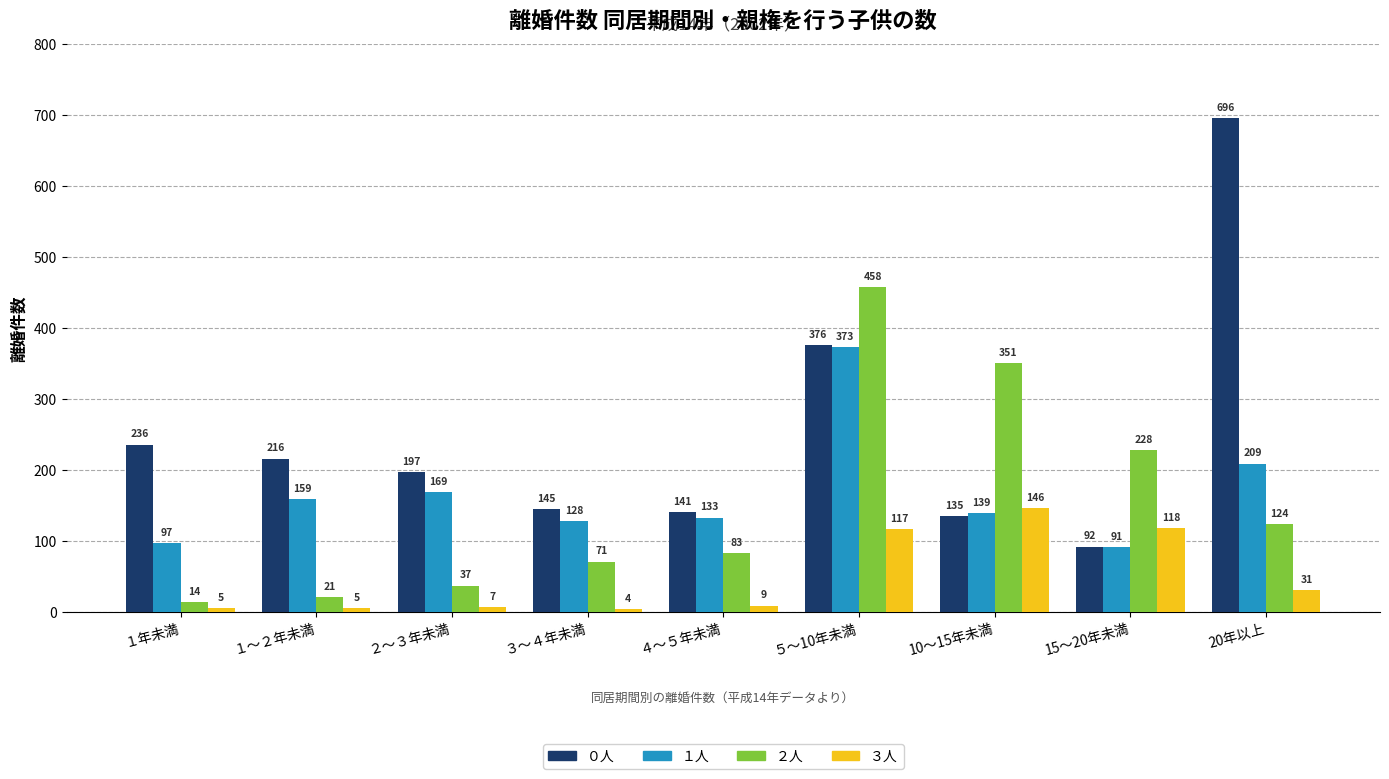

At ３～４年未満, list the series in order from largest to smallest.

０人, １人, ２人, ３人